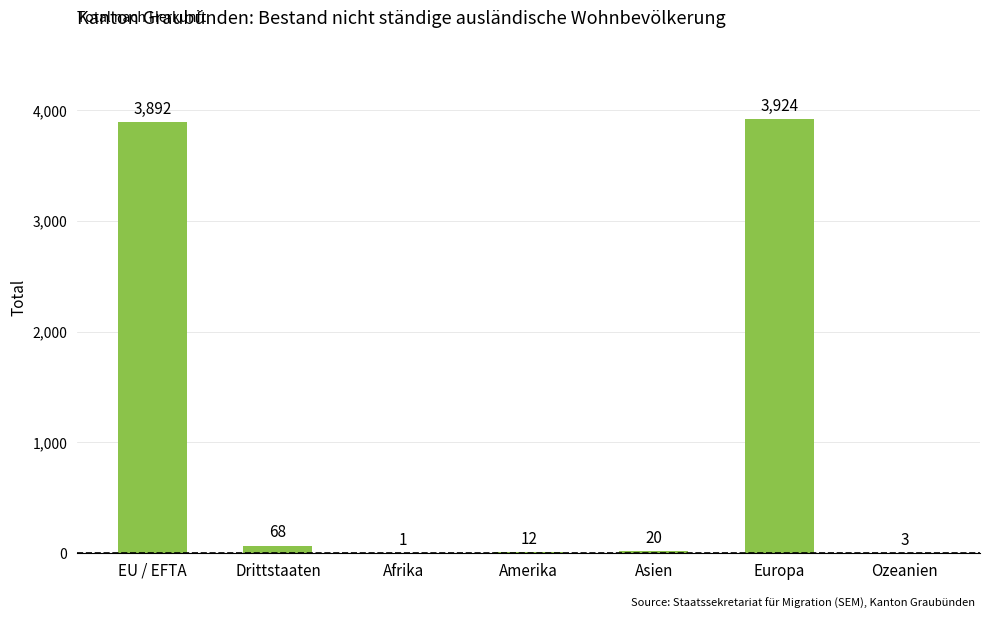

Approximately how many times larger is the value at Asien compared to Amerika?

1.7